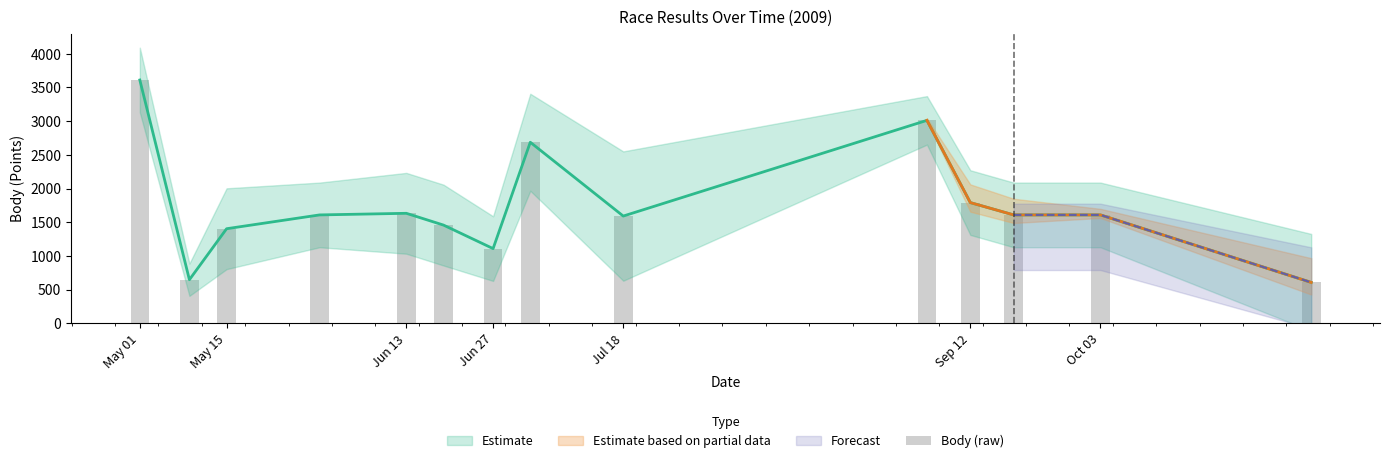

What is the difference between the maximum and minimum values?

3005